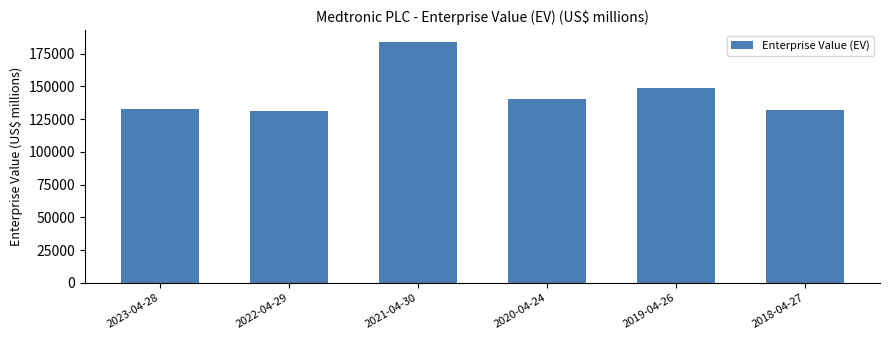

What is the smallest value displayed?

131529